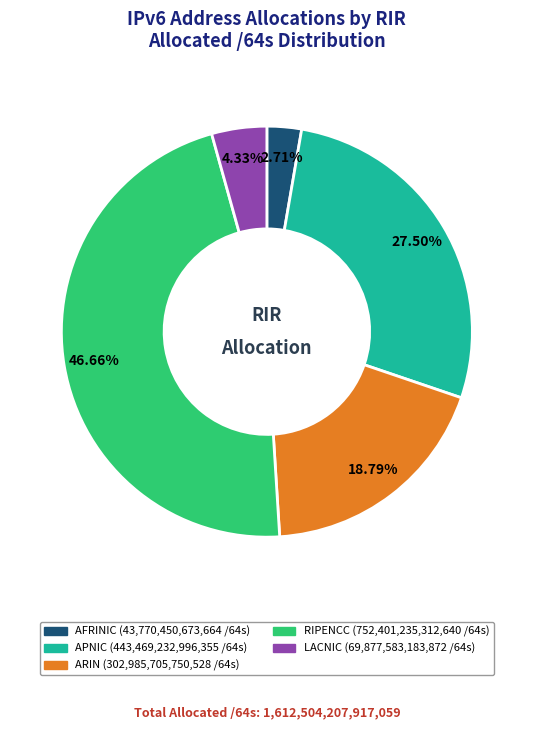

How many slices are in this pie chart?

5